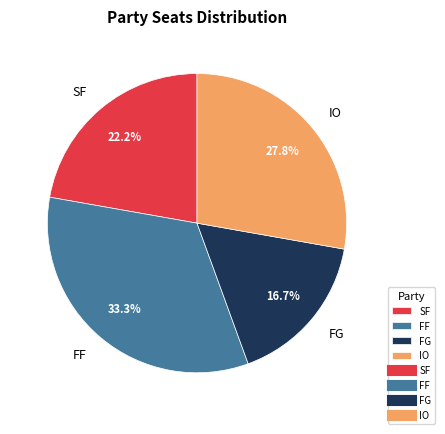

To the nearest percent, what is the combined percentage of IO and SF?

50%